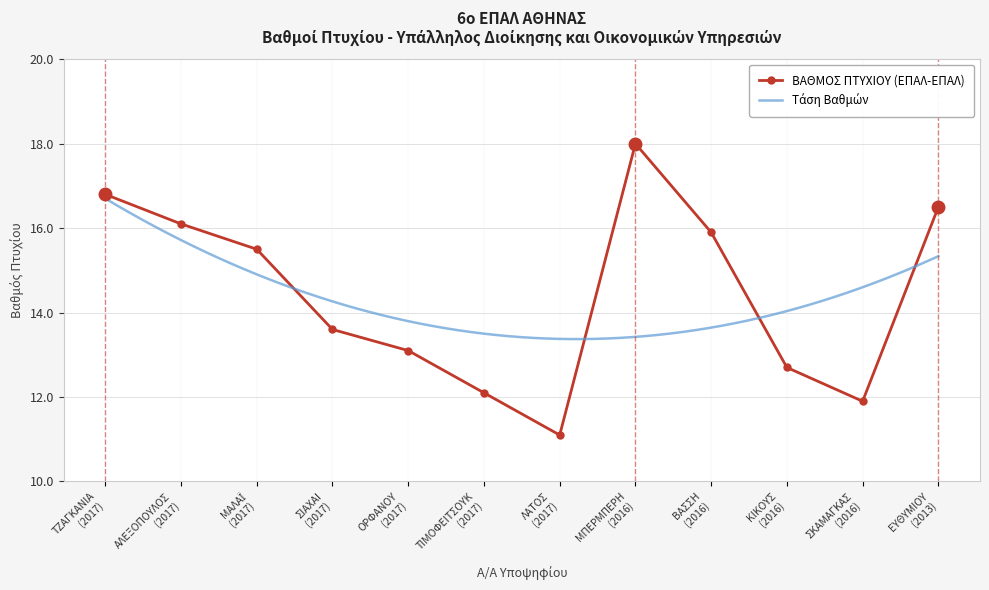

What is the difference between the second highest and minimum values?

5.7